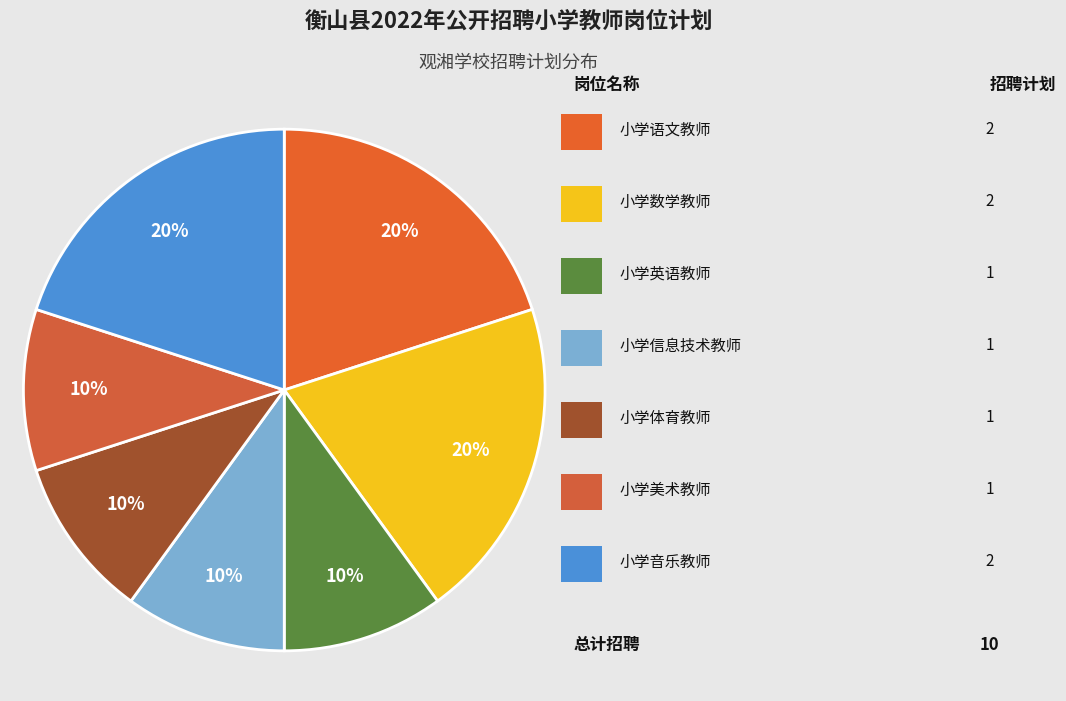

What is the smallest slice in the pie chart?

小学英语教师